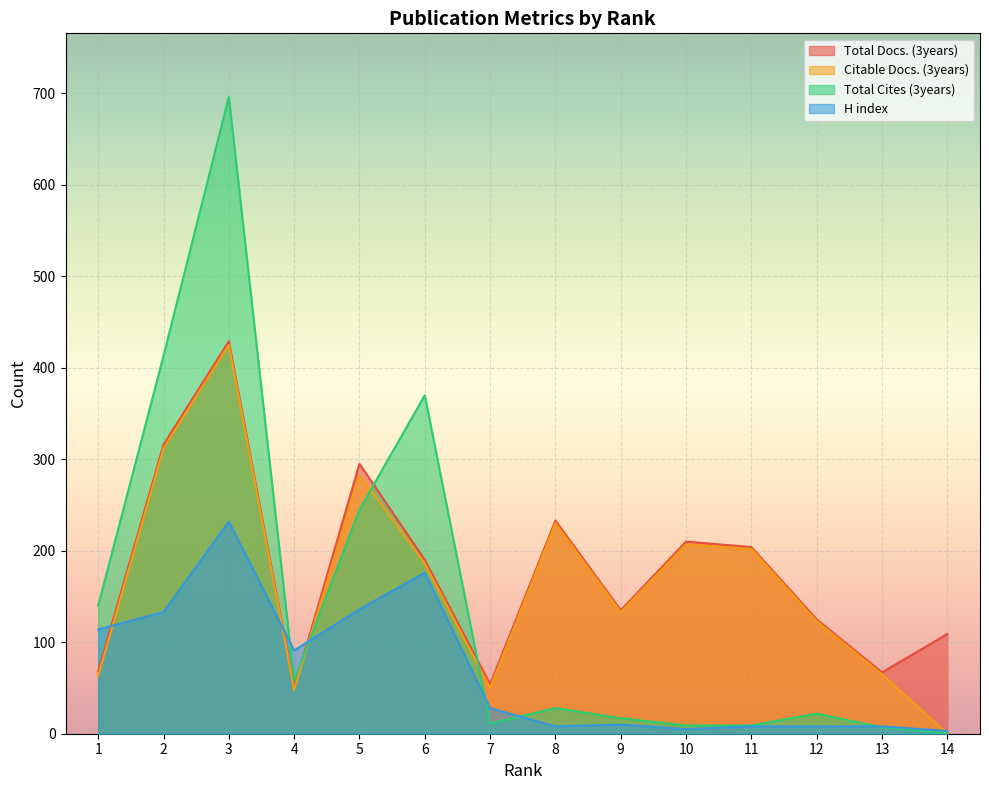

How many lines are shown in the chart?

4